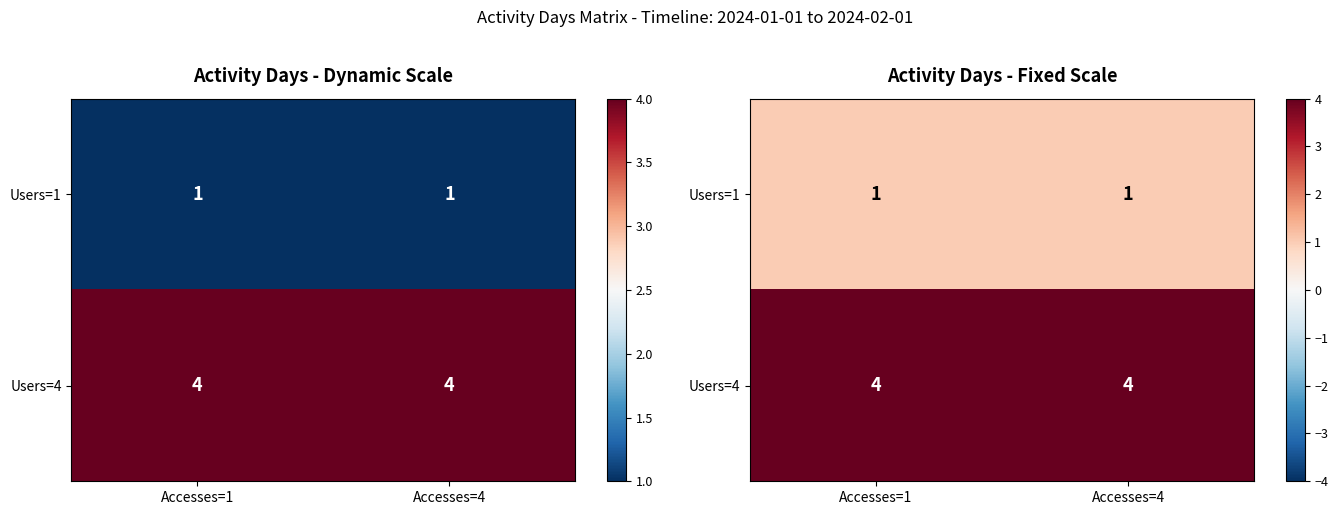

List the labels in order of Users=4 value, largest first.

Accesses=1, Accesses=4